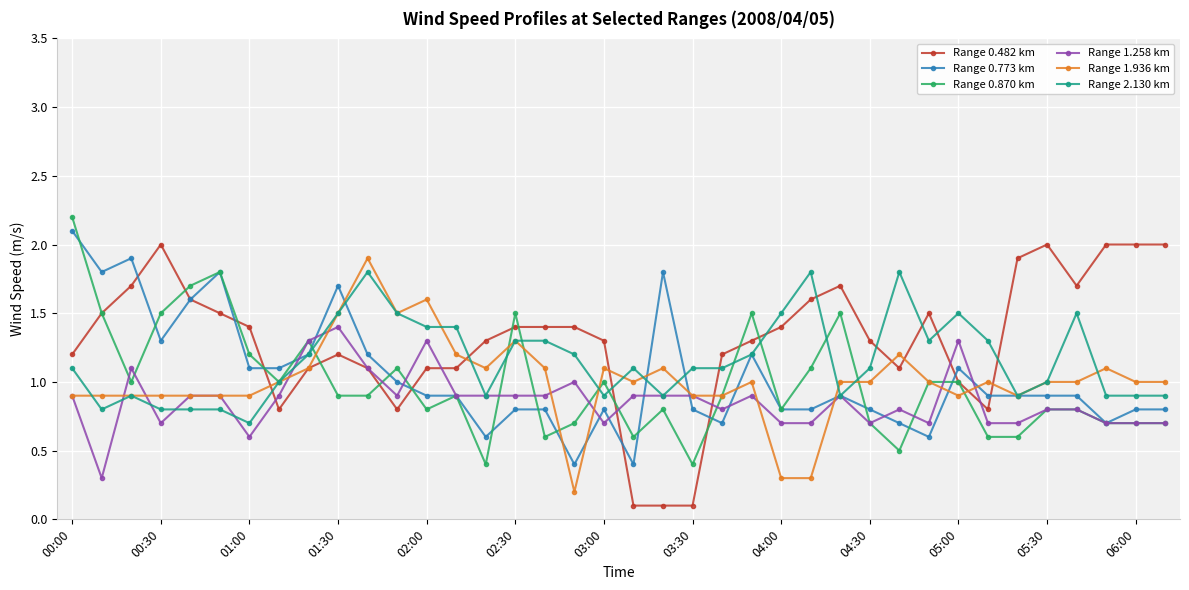

True or false: Range 0.773 km has more than 0 interior local peaks.

True